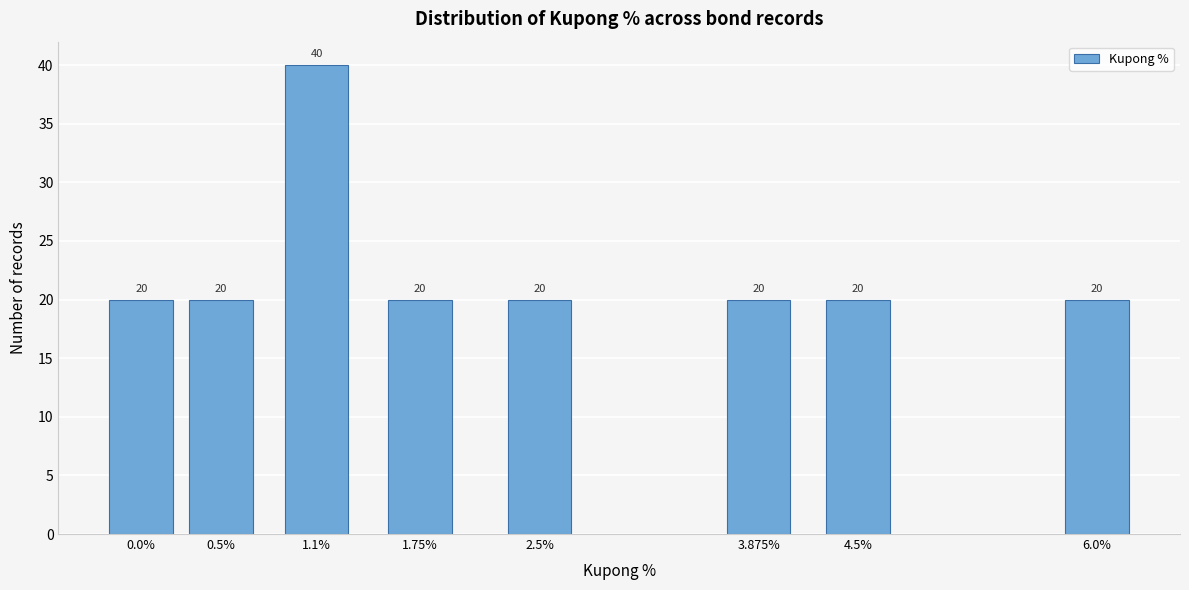

Reading left to right, transcribe all the data shown in this chart.

20	20	40	20	20	20	20	20